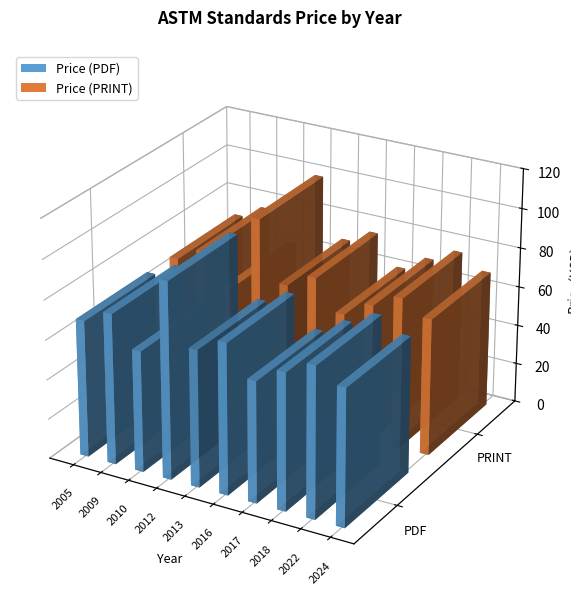

Which category has the lowest value across all series?

2010